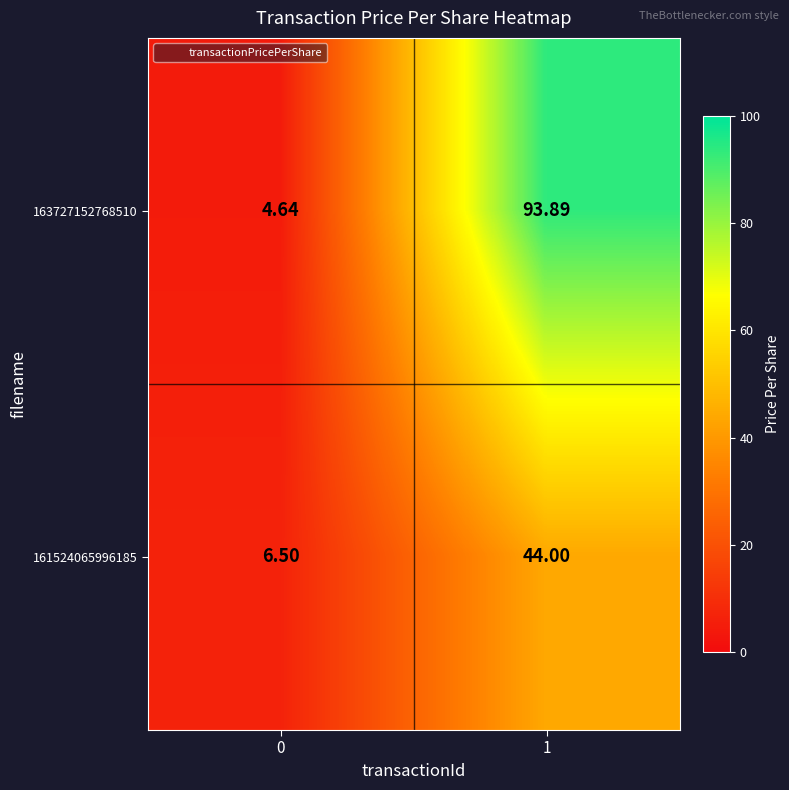

Is the value of 163727152768510 at 0 greater than the value of 161524065996185 at 0?

No